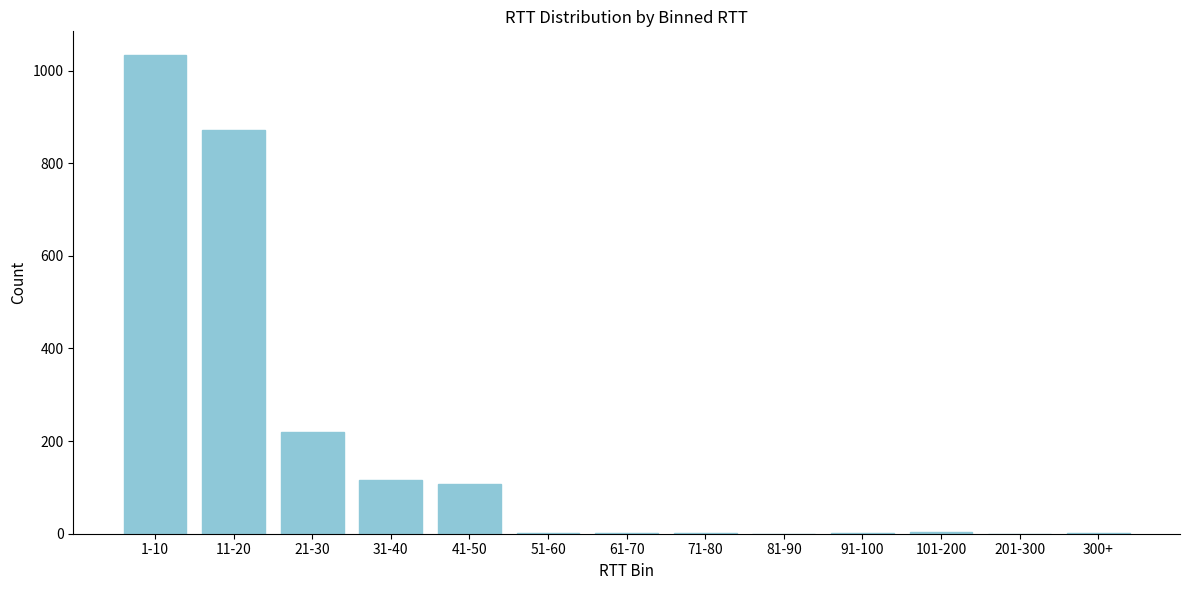

The value at 1-10 is 567. True or false?

False